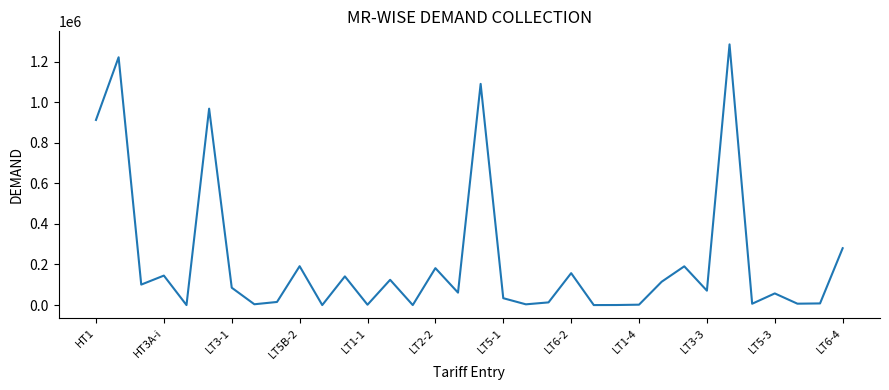

What is the difference between the maximum and minimum values?

1284540.9